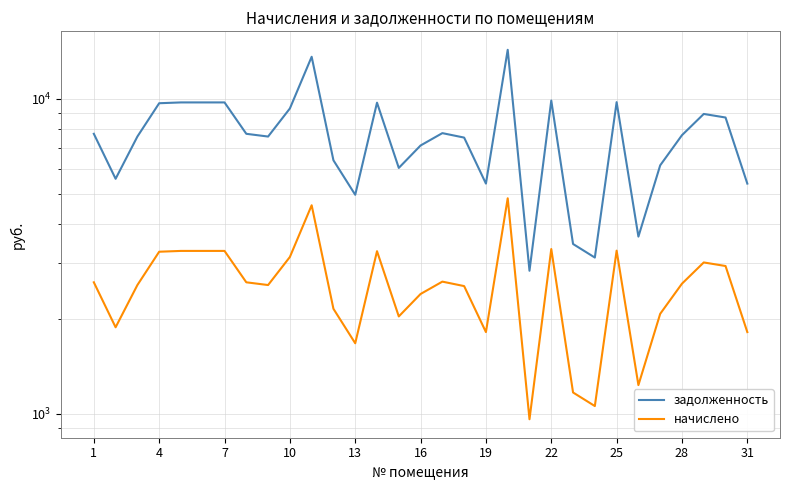

True or false: задолженность and начислено intersect in this chart.

False